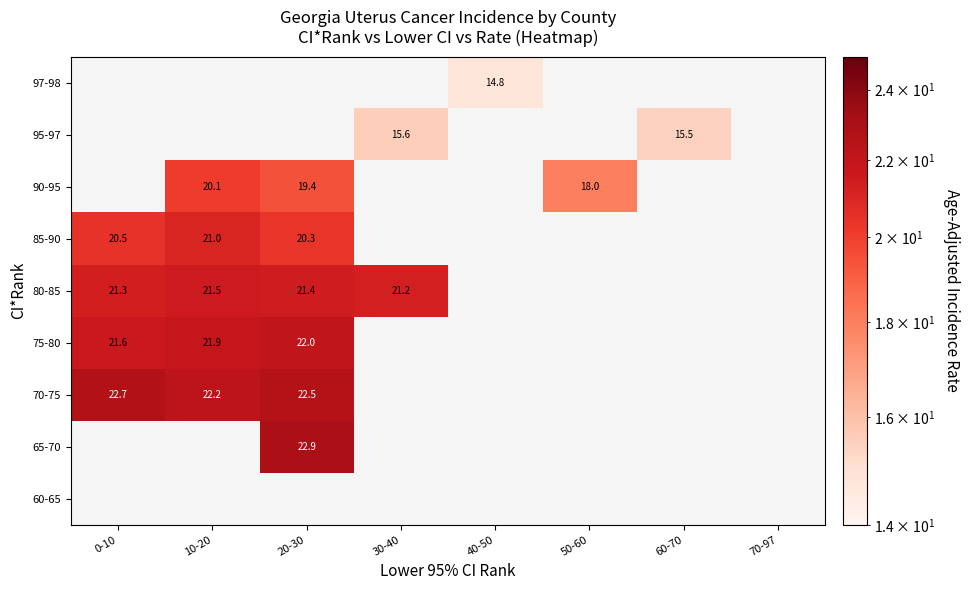

How many categories are shown in the chart?

8